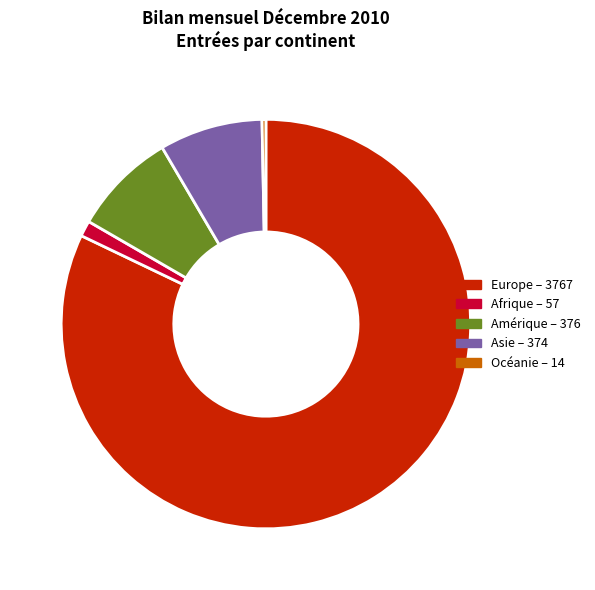

Approximately how many times larger is the value at Europe compared to Asie?

10.1